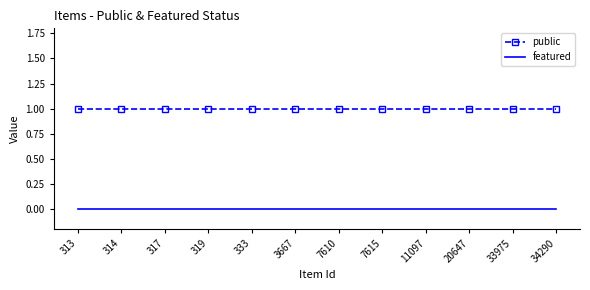

Reading left to right, transcribe all the data shown in this chart.

public: 1	1	1	1	1	1	1	1	1	1	1	1
featured: 0	0	0	0	0	0	0	0	0	0	0	0